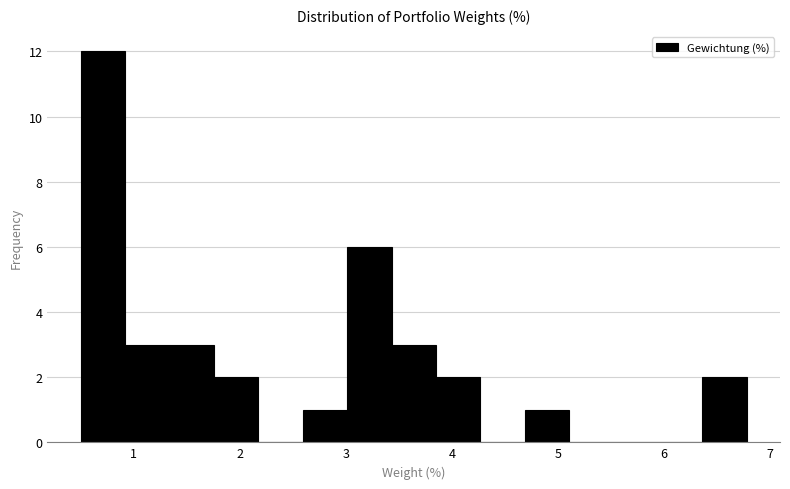

Which range on the x-axis has the tallest bar?

0.5 to 0.9